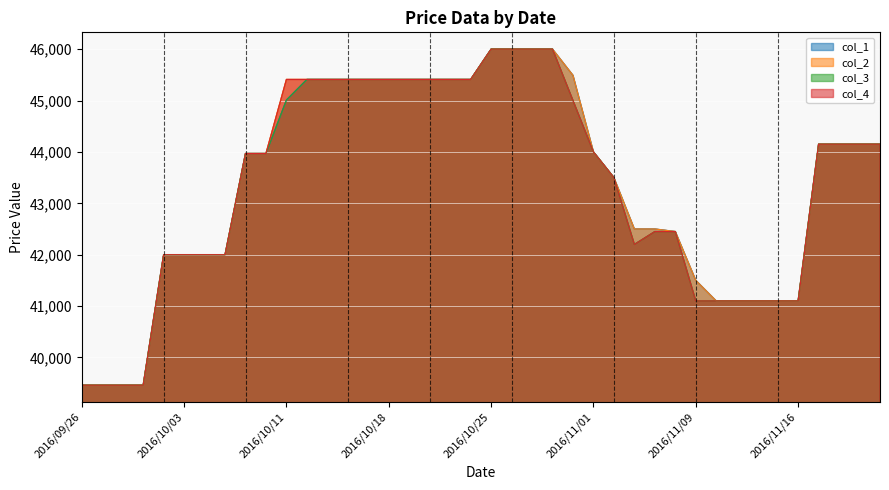

What is the label of the 18th point from the left?

2016/10/20